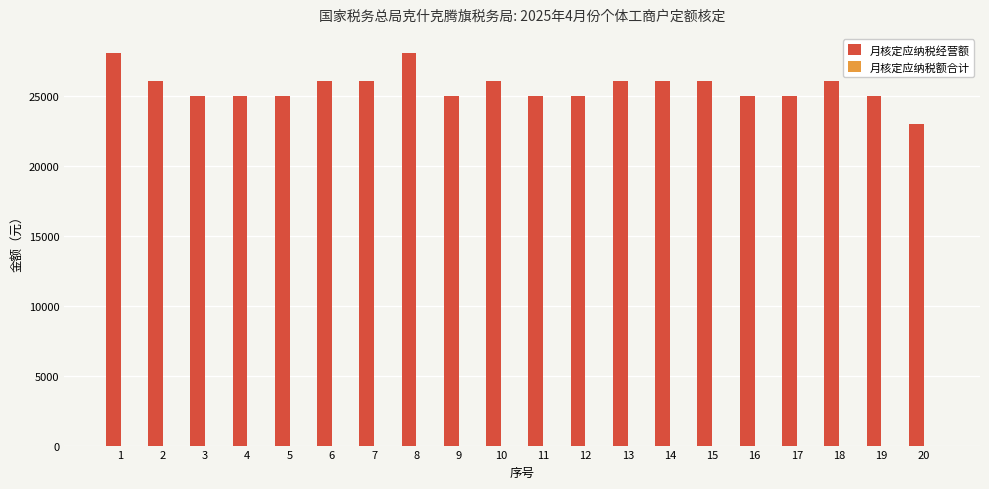

What value does the data have at 20?

23000